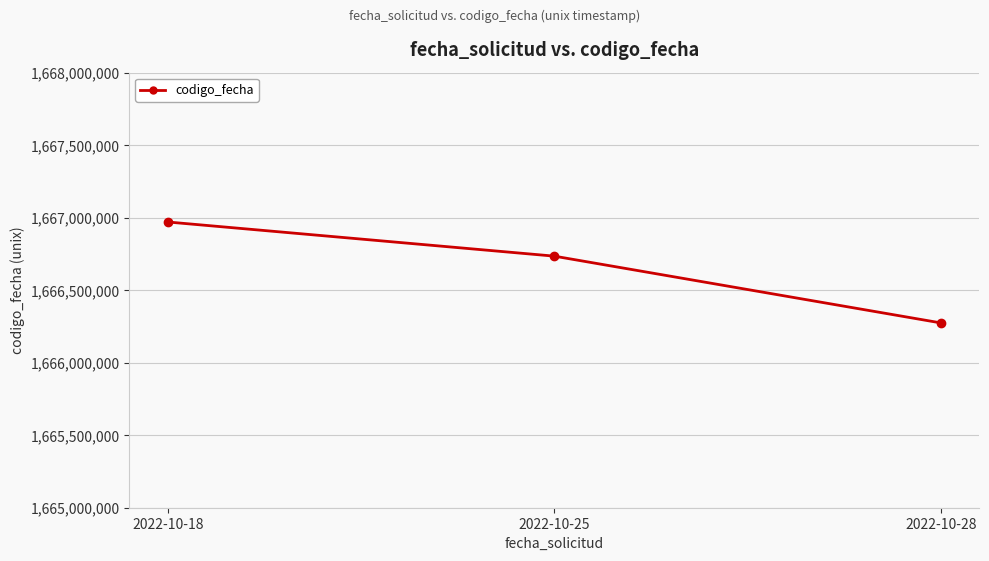

True or false: the data shows 1666734789 at 2022-10-25.

True